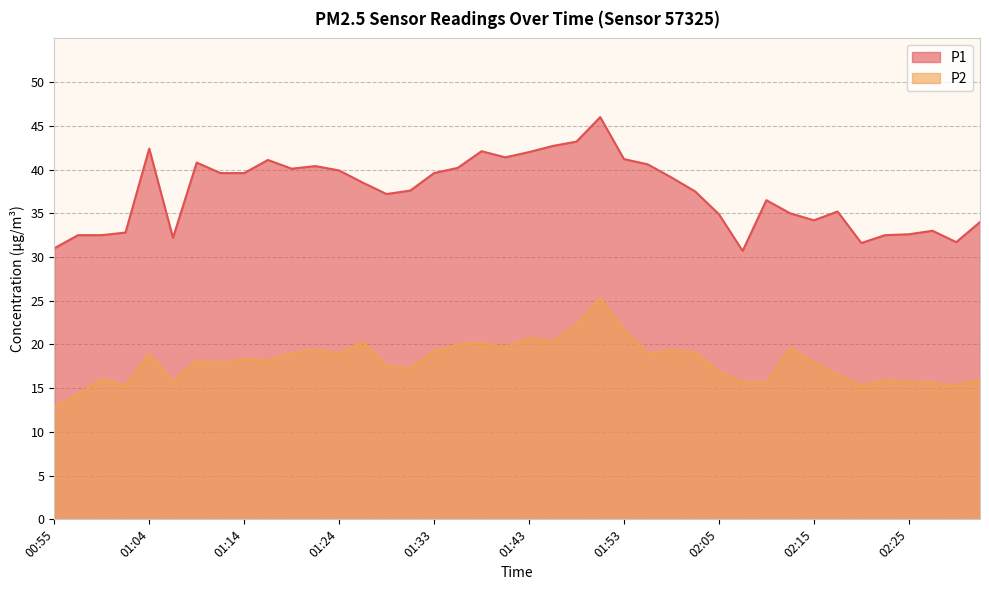

True or false: P1 has more than 1 interior local peaks.

True